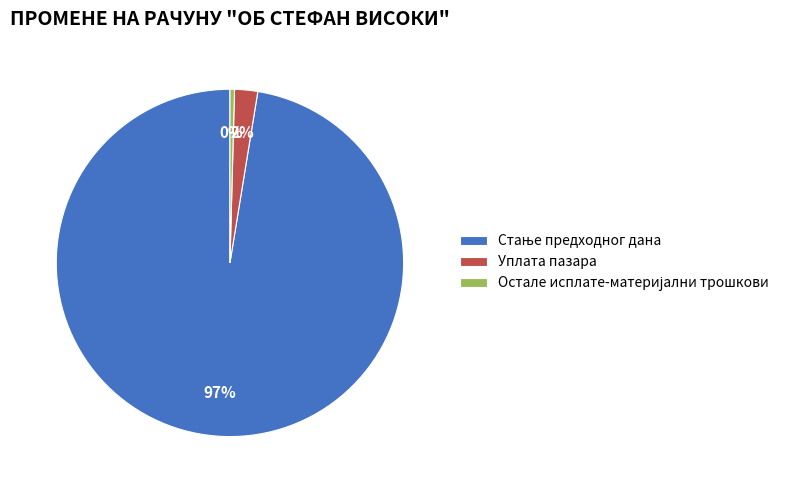

True or false: Уплата пазара accounts for 2% of the total.

True